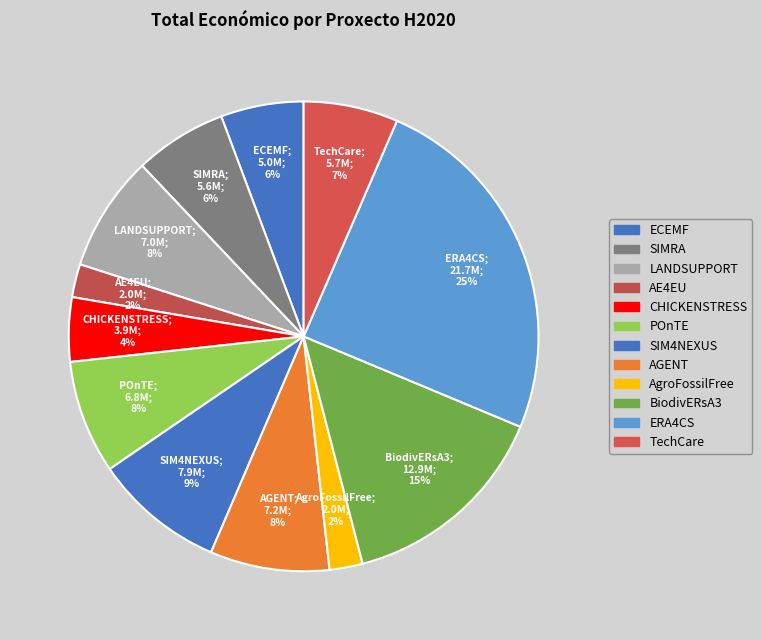

How many slices are in this pie chart?

12